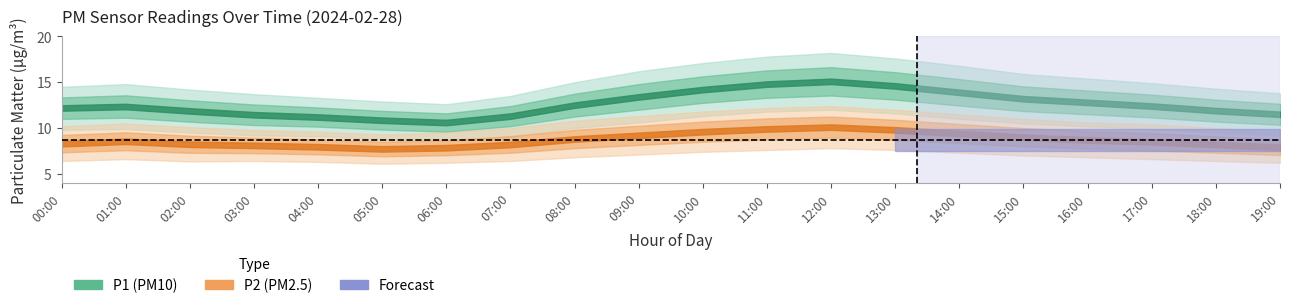

How many interior local peaks does the P2_upper series have?

2